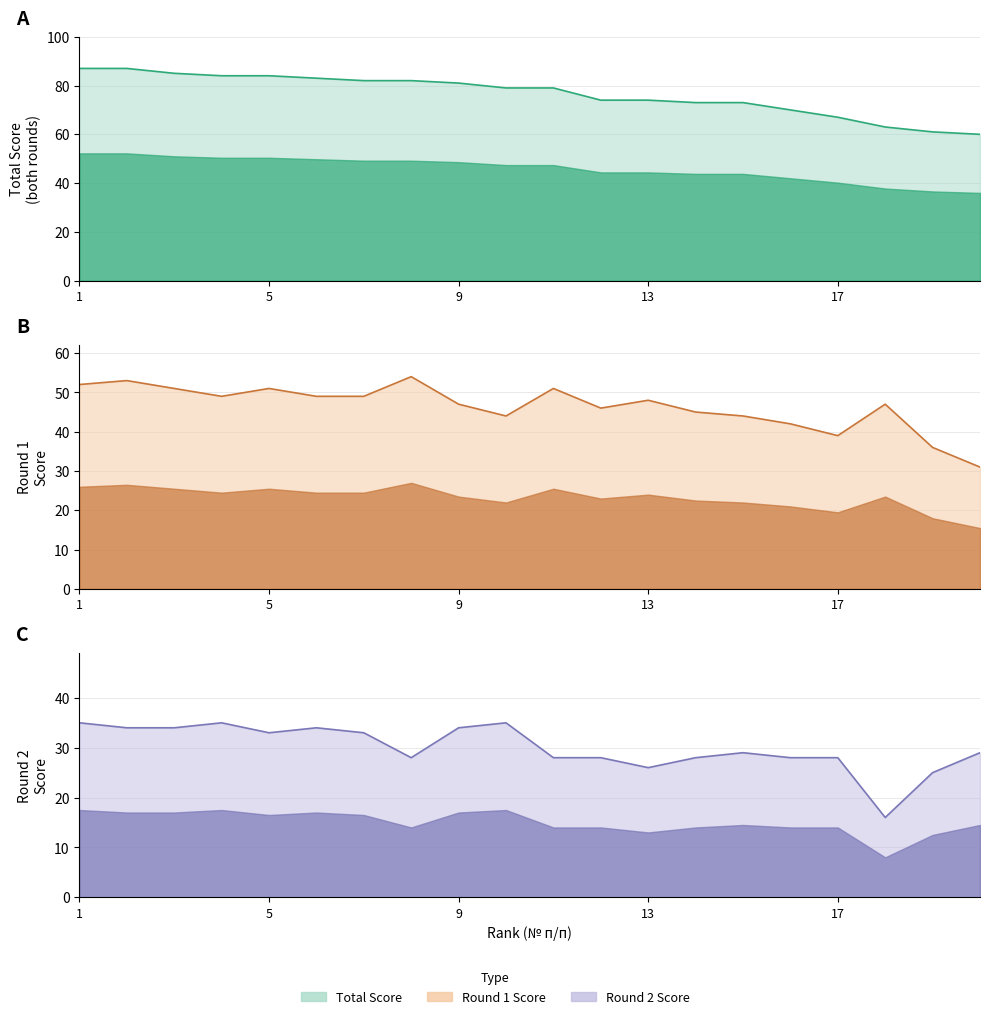

What is the greatest value displayed?

87